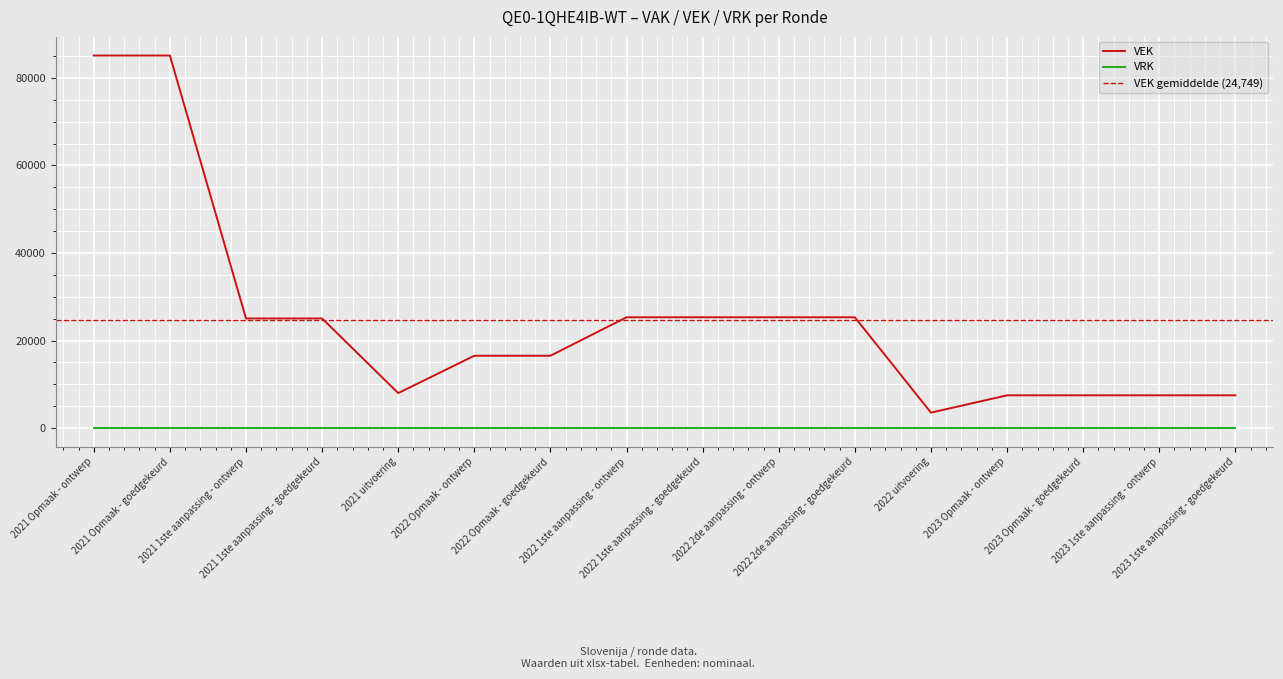

How many data points are less than 25036?

8